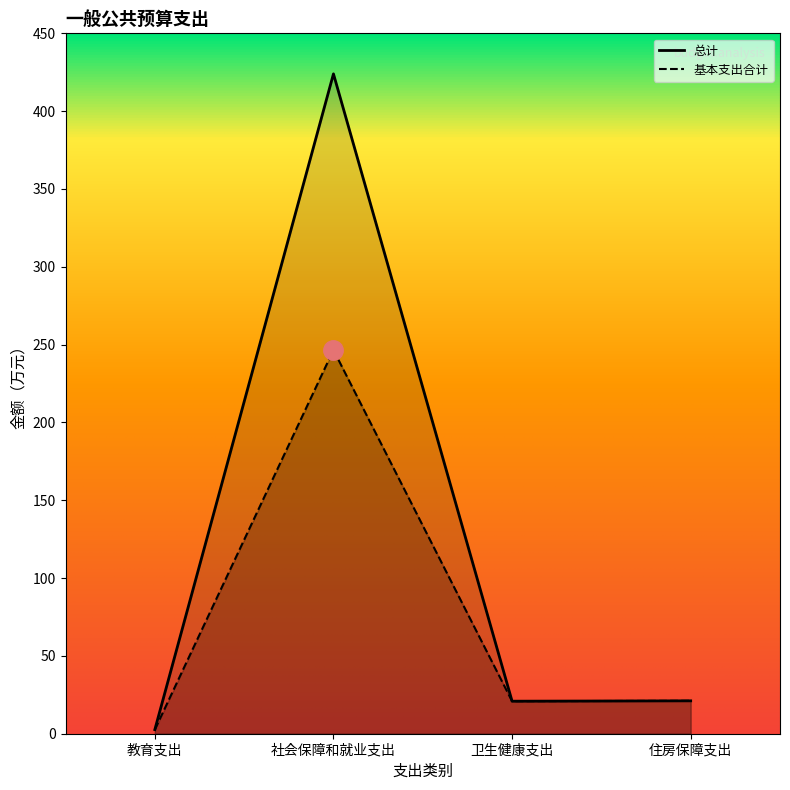

Rank the series by their maximum value, from highest to lowest.

总计, 基本支出合计